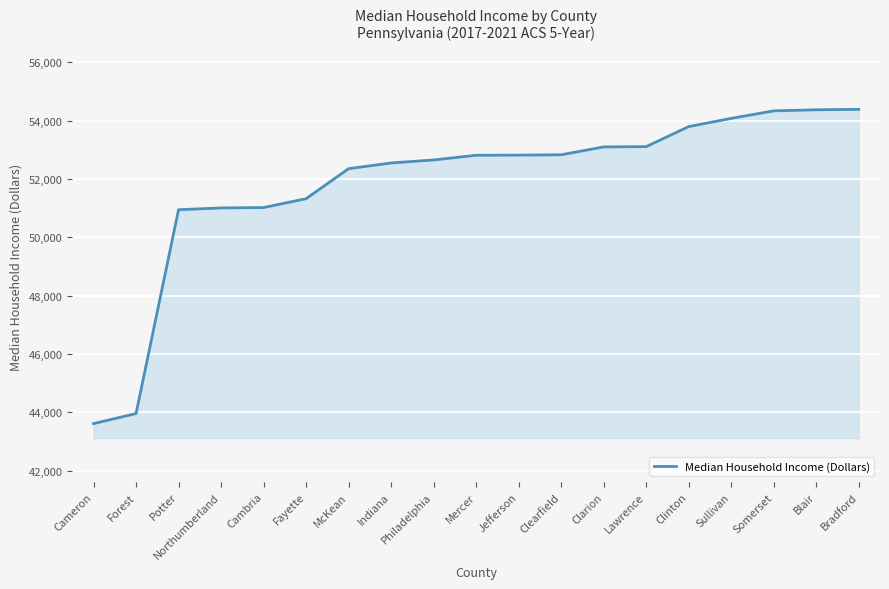

True or false: the data shows 21629 at McKean.

False